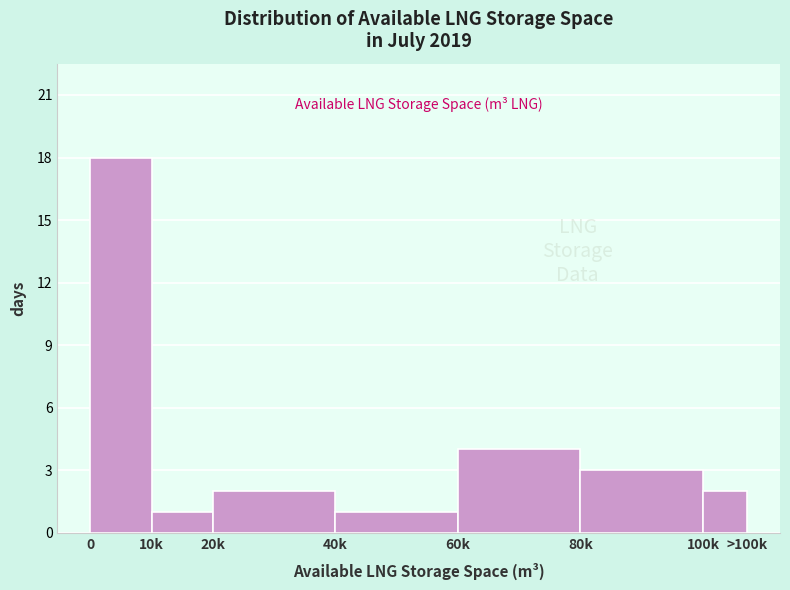

Reading right to left, what are all the values shown in this chart?

100k=2	80k=3	60k=4	40k=1	20k=2	10k=1	0=18